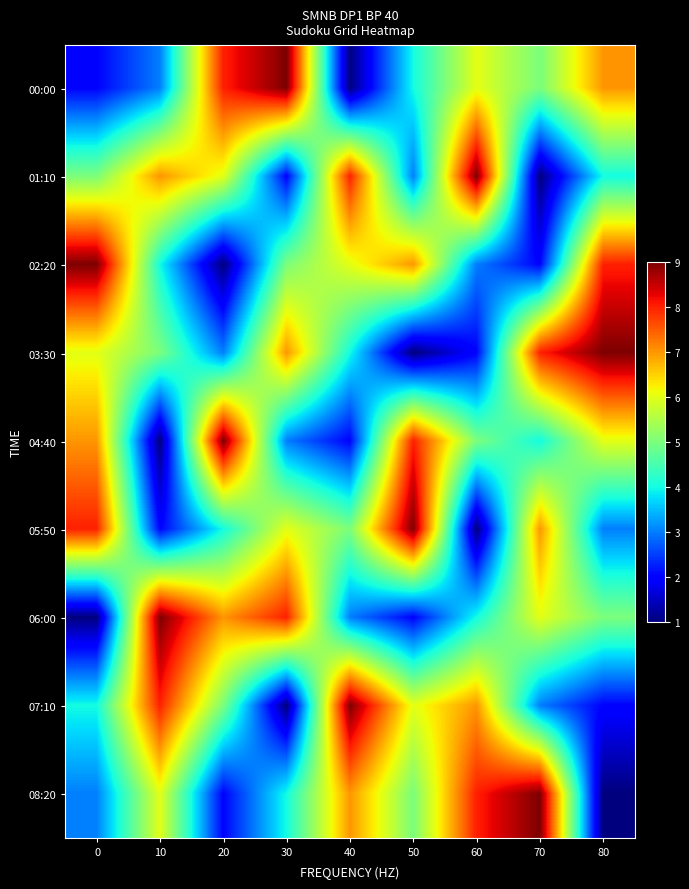

At how many categories does at least one series exceed 1?

9